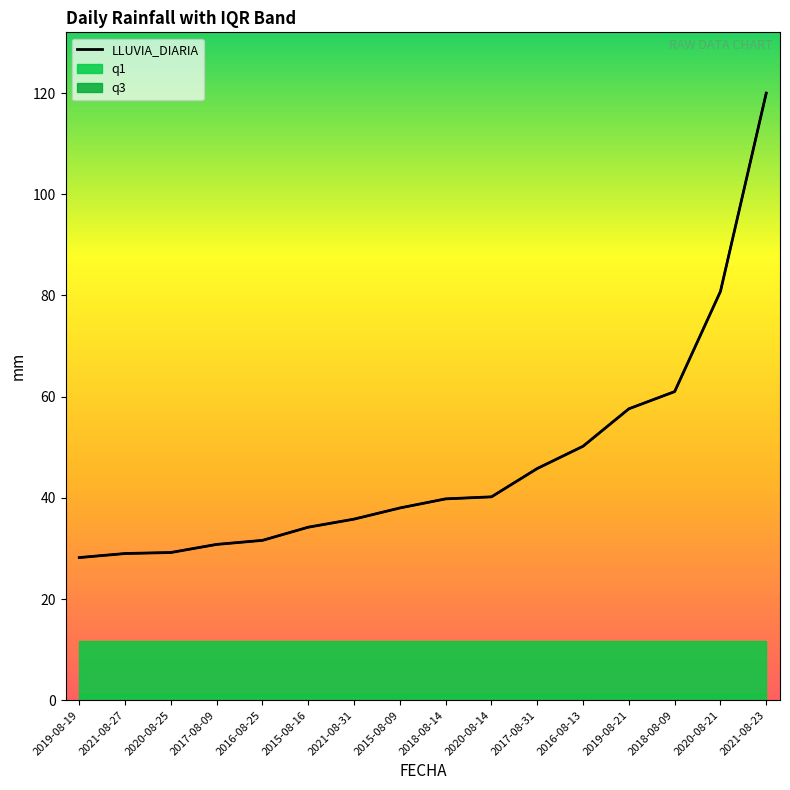

Which series has the widest spread of values?

LLUVIA_DIARIA